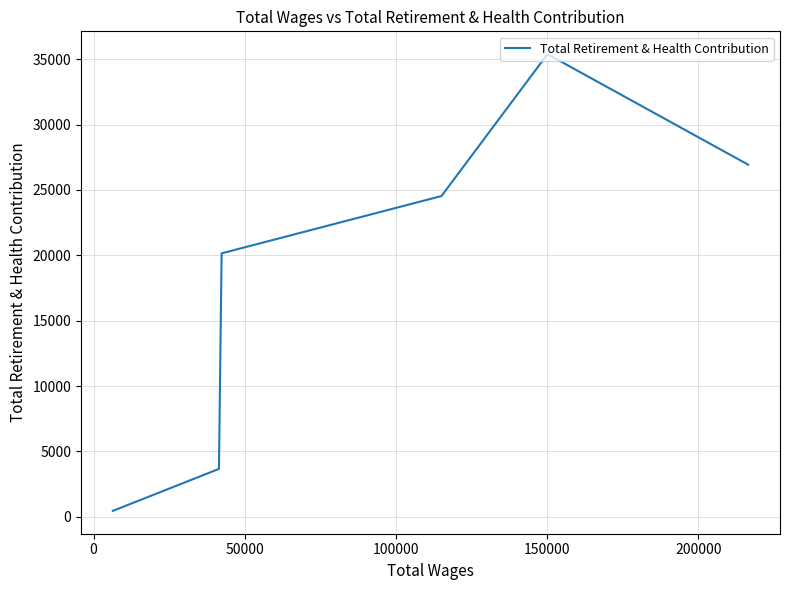

The chart shows a value of 5438 at 150000. True or false?

False